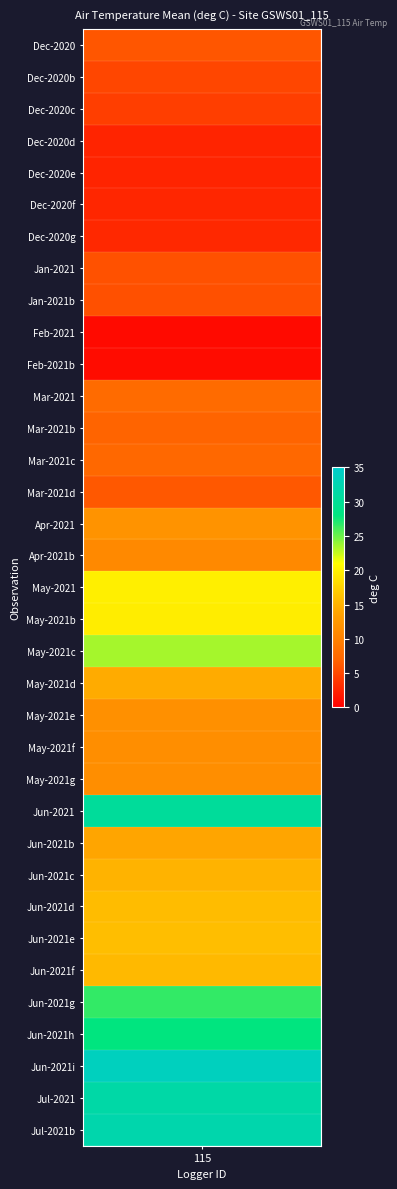

Reading left to right, list all the values displayed in this chart.

0=5.9	1=4.9	2=4.2	3=2.5	4=2.5	5=2.7	6=2.8	7=5.7	8=5.6	9=0.7	10=0.9	11=7.5	12=6.9	13=7.3	14=6.1	15=12.0	16=10.9	17=19.8	18=19.6	19=23.5	20=14.4	21=11.7	22=11.4	23=11.5	24=30.4	25=14.0	26=15.1	27=15.8	28=15.9	29=15.5	30=26.6	31=27.9	32=33.7	33=31.5	34=32.1